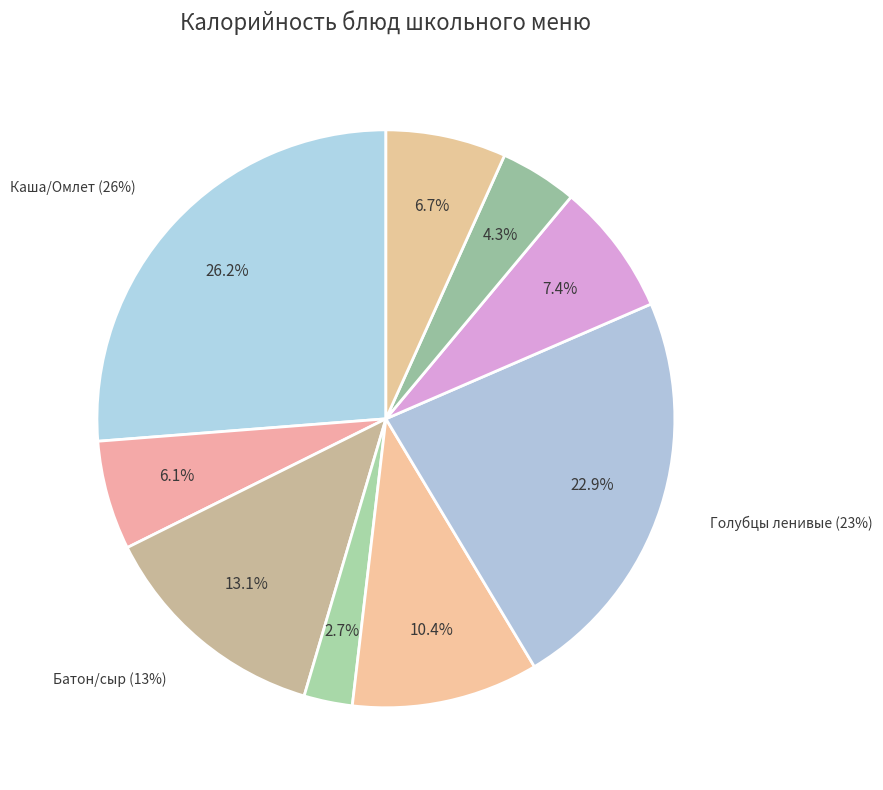

To the nearest percent, what is the difference between the largest and smallest slice percentages?

24%